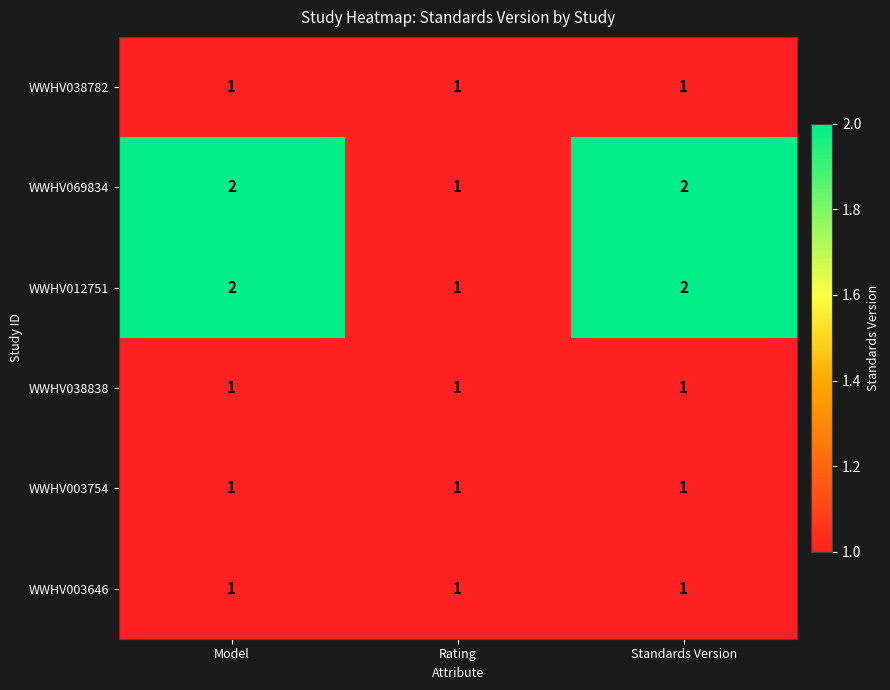

Reading left to right, list all the values displayed in this chart.

WWHV038782: 1	1	1
WWHV069834: 2	1	2
WWHV012751: 2	1	2
WWHV038838: 1	1	1
WWHV003754: 1	1	1
WWHV003646: 1	1	1